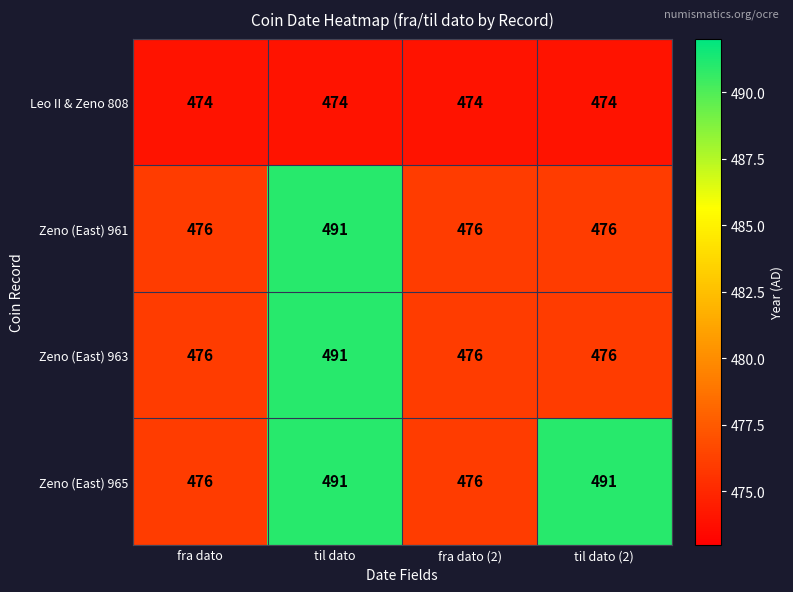

What is the difference between the highest and lowest values at fra dato?

2